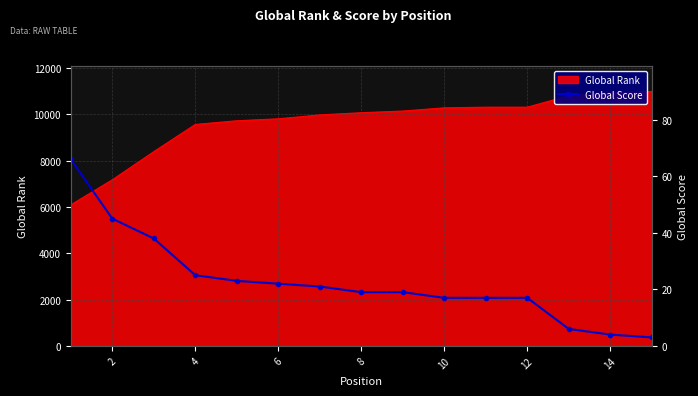

How many lines are shown in the chart?

1